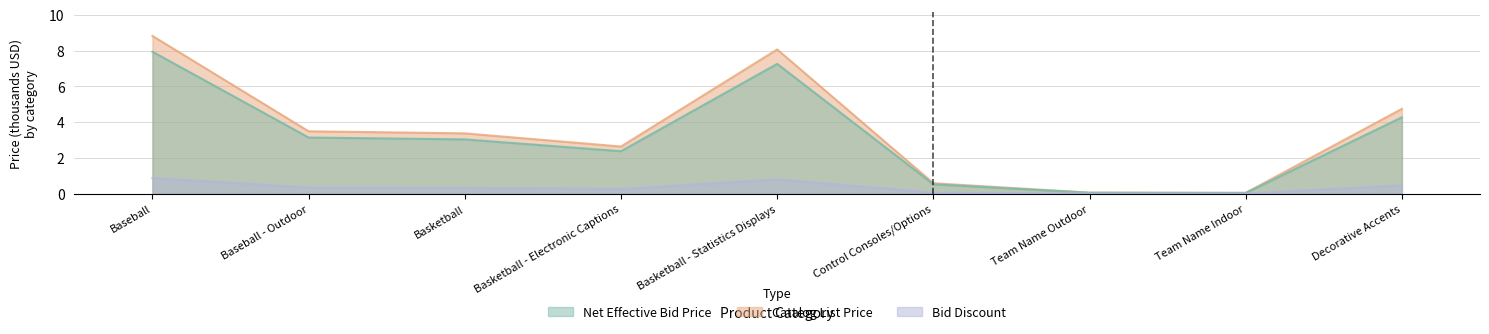

Rank the series by their maximum value, from lowest to highest.

Bid Discount, Catalog List Price, Net Effective Bid Price